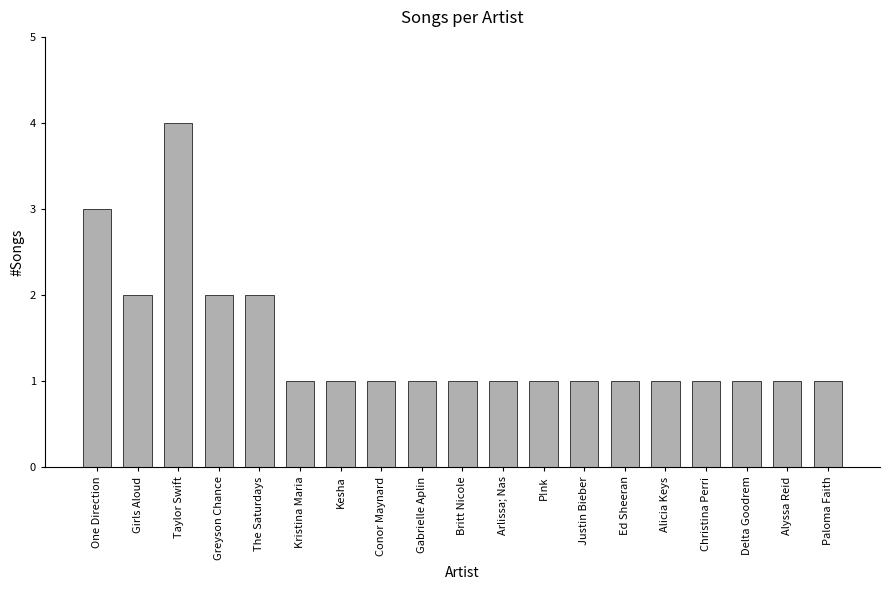

Which category has the highest value across all series?

Taylor Swift